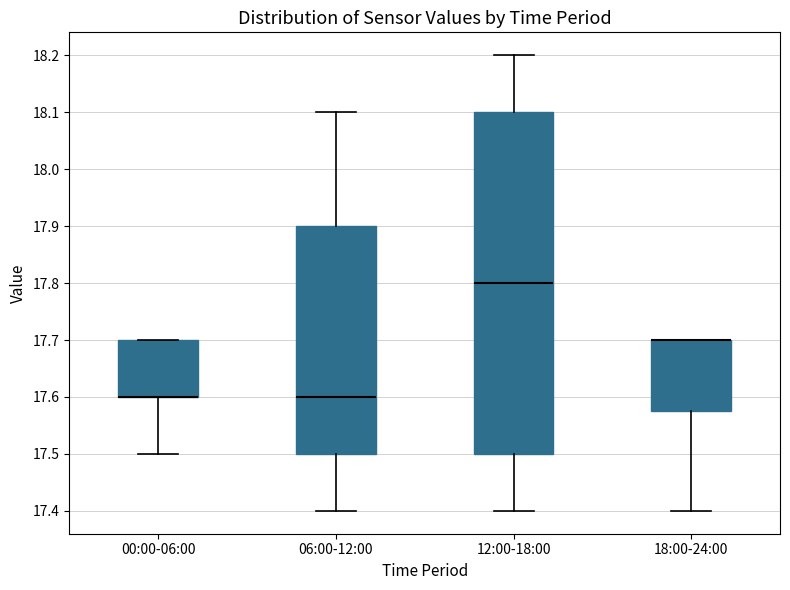

Which box is the tallest, from its lower edge to its upper edge?

12:00-18:00